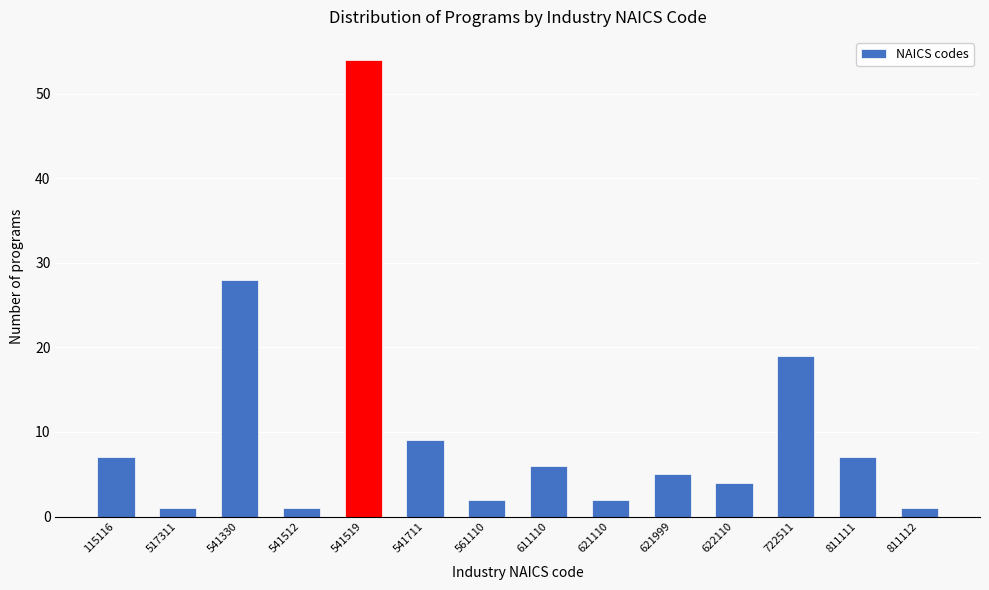

Reading right to left, transcribe all the data shown in this chart.

811112=1	811111=7	722511=19	622110=4	621999=5	621110=2	611110=6	561110=2	541711=9	541519=54	541512=1	541330=28	517311=1	115116=7